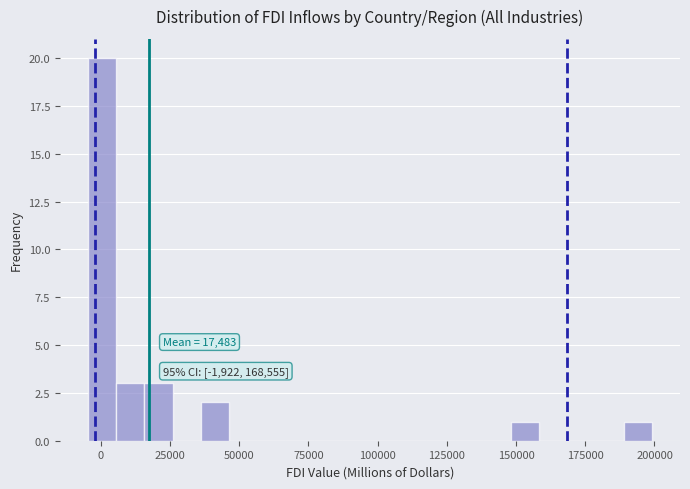

Read against the x-axis, roughly where is the centre of the tallest bar?

0